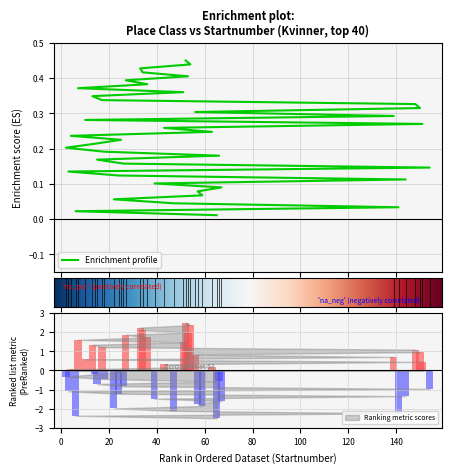

Which has a higher value, 3 or 18?

18